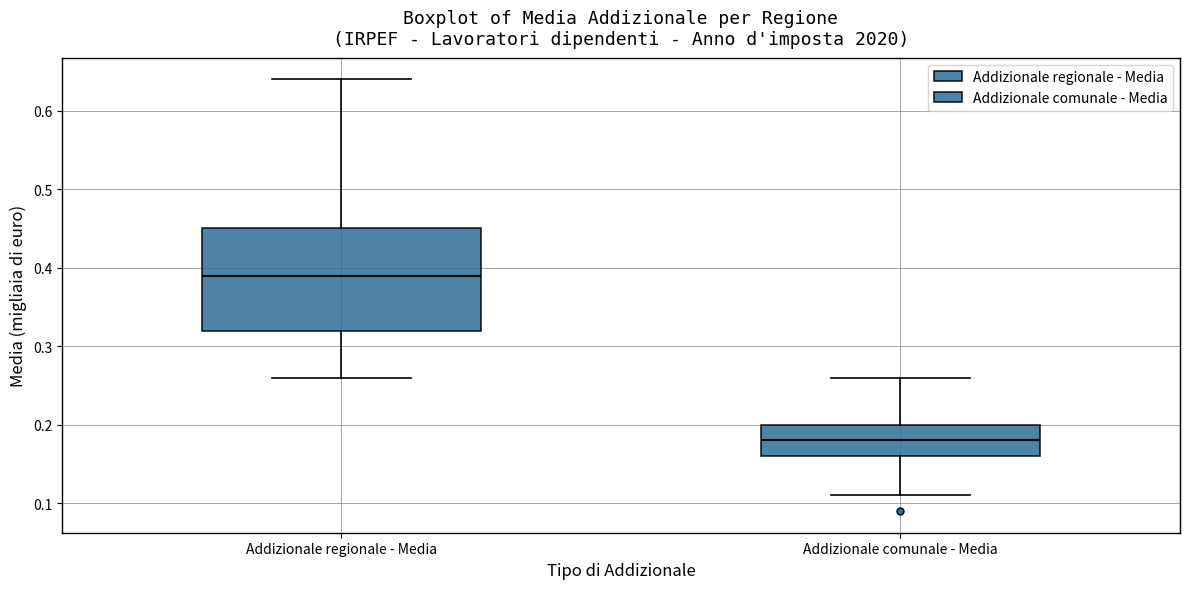

Reading left to right, transcribe this box plot: for each box, give where its median line is, the range the box spans, and where its two whiskers end, as read against the y-axis. The values are not printed on the chart, so give them approximately, as read against the axis.

Addizionale regionale - Media: median 0.39, box 0.32 to 0.45, whiskers 0.26 to 0.64
Addizionale comunale - Media: median 0.18, box 0.16 to 0.20, whiskers 0.11 to 0.26